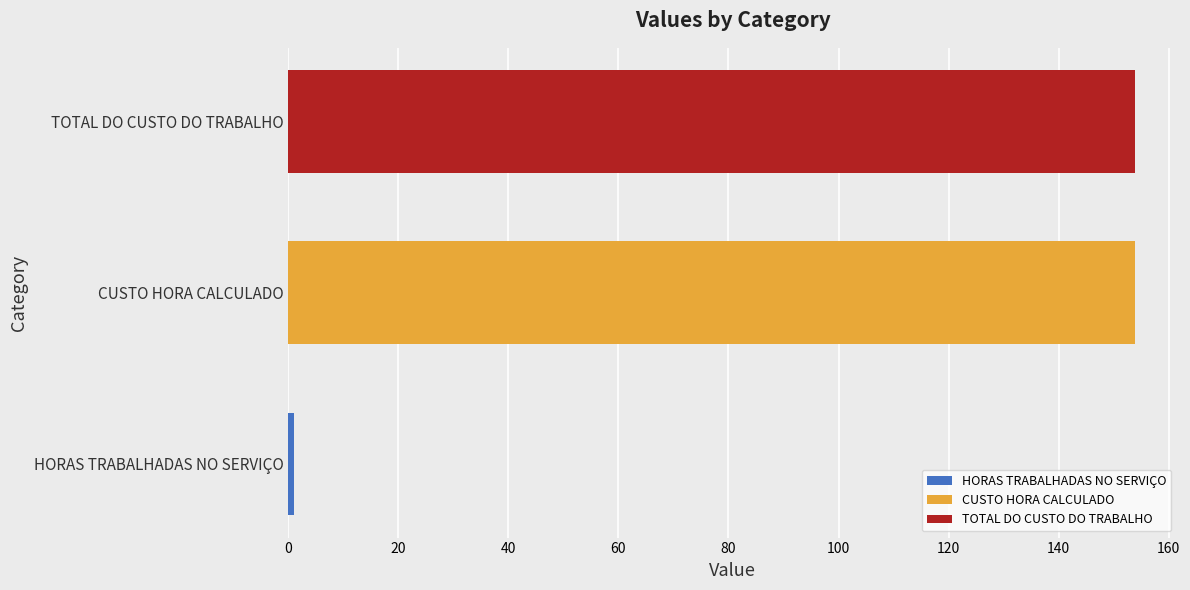

Count the number of categories in the chart.

3